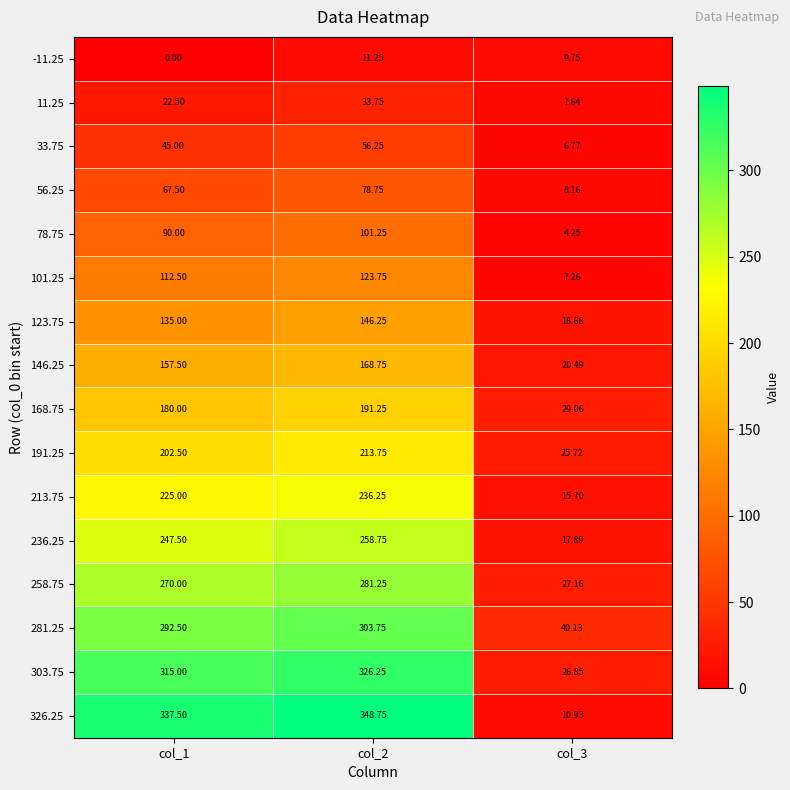

Is the value of 213.75 at col_1 greater than the value of 281.25 at col_3?

Yes